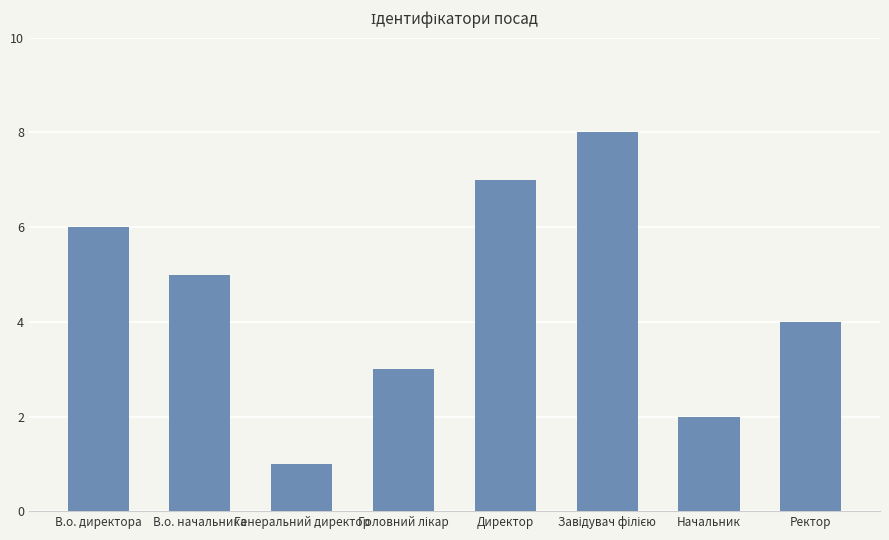

Reading left to right, transcribe all the data shown in this chart.

6	5	1	3	7	8	2	4